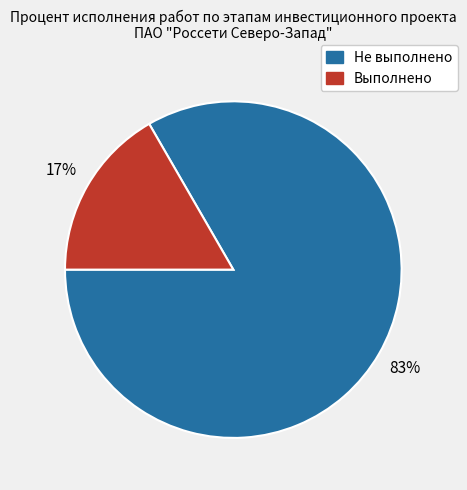

Is there a majority slice in this chart?

Yes